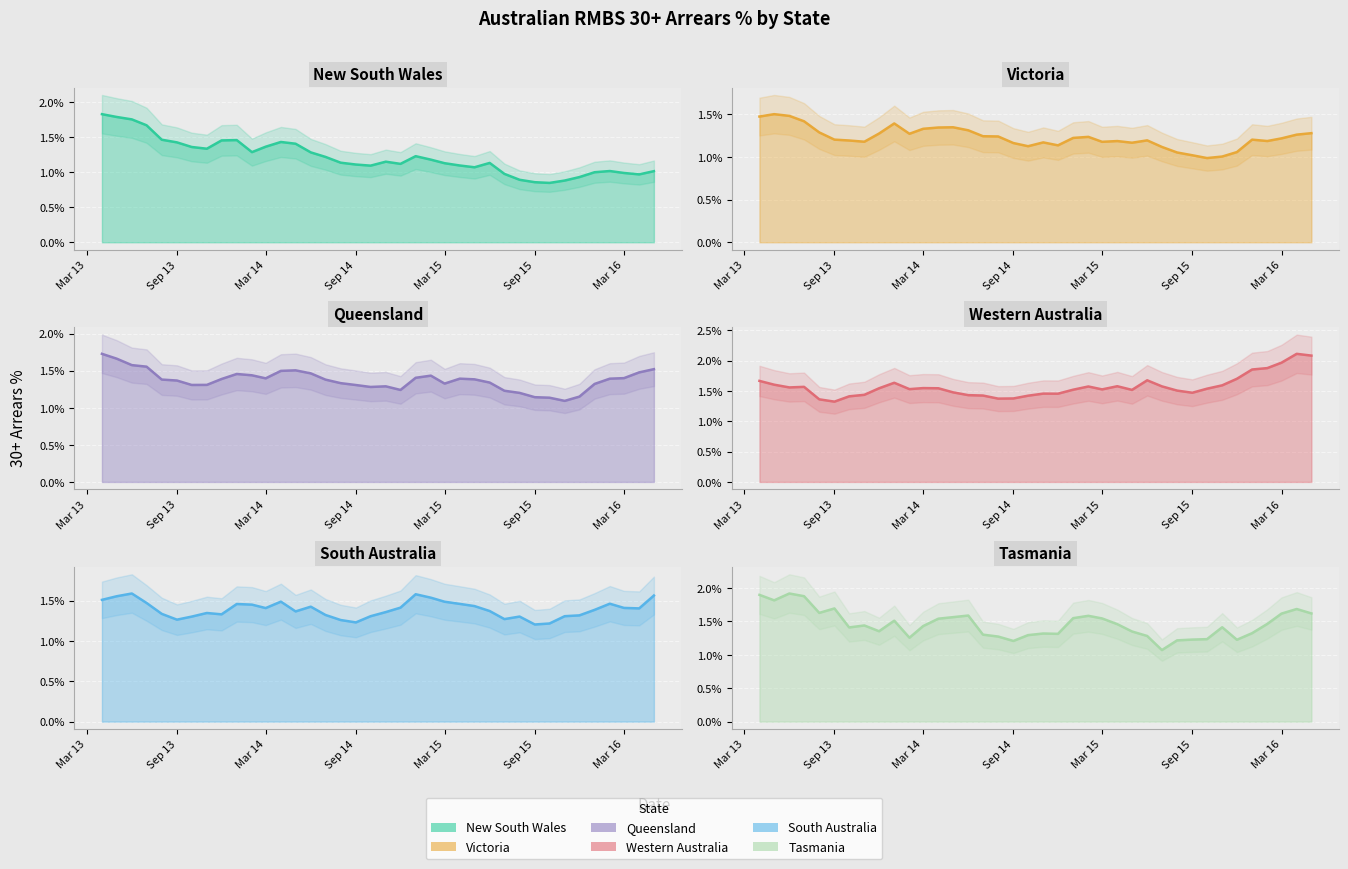

Which series has the widest spread of values?

NSW 30+ Arrears %